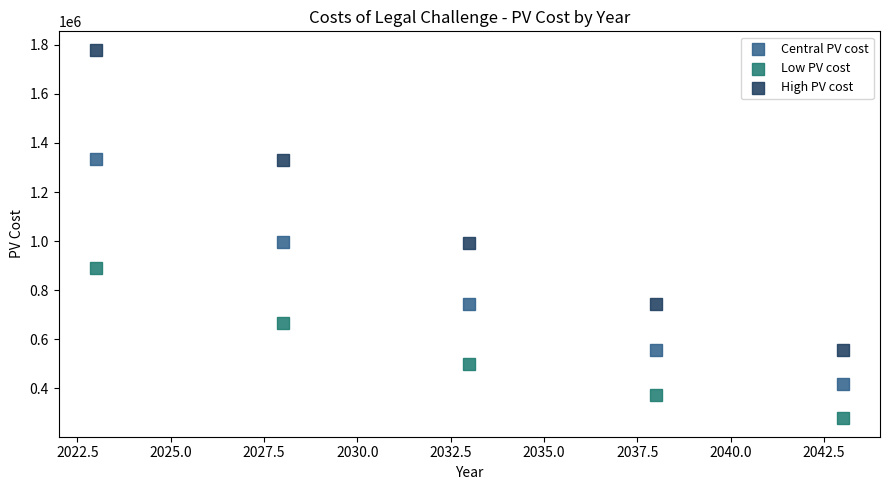

What are all the series names shown in the legend?

Central PV cost, Low PV cost, High PV cost